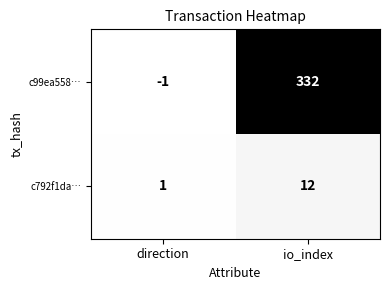

Which series has the largest total across all categories?

c99ea558…